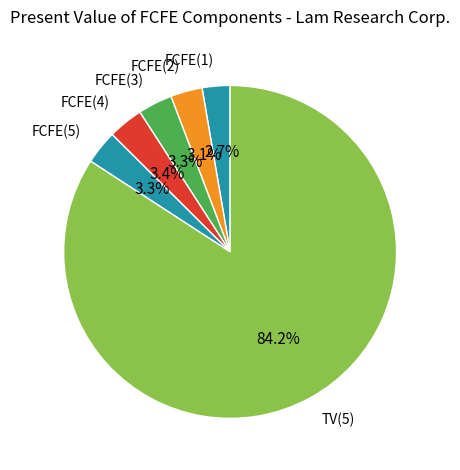

To the nearest percent, what is the average slice percentage?

17%